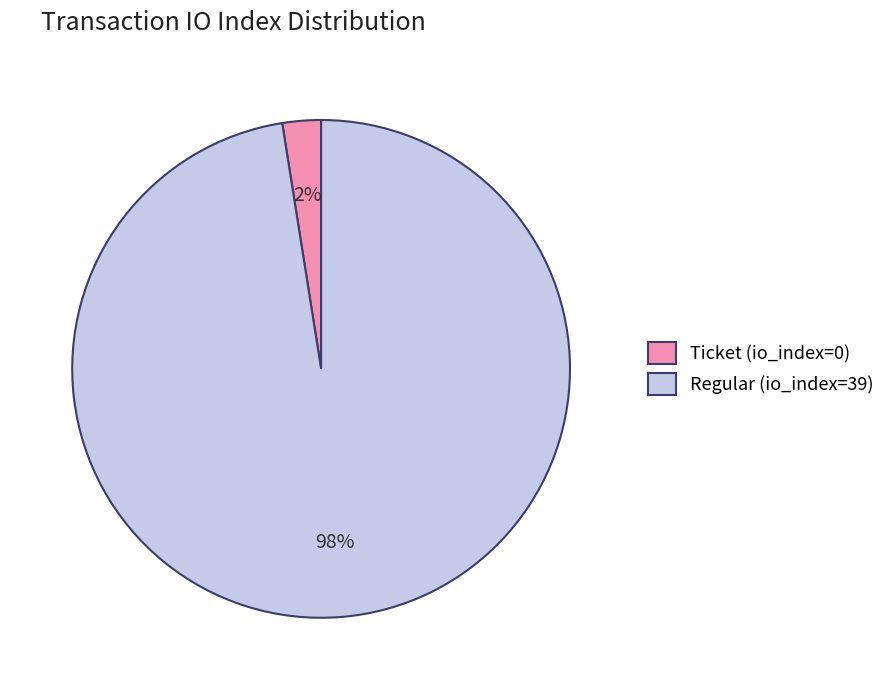

True or false: Ticket (io_index=0) accounts for 12% of the total.

False